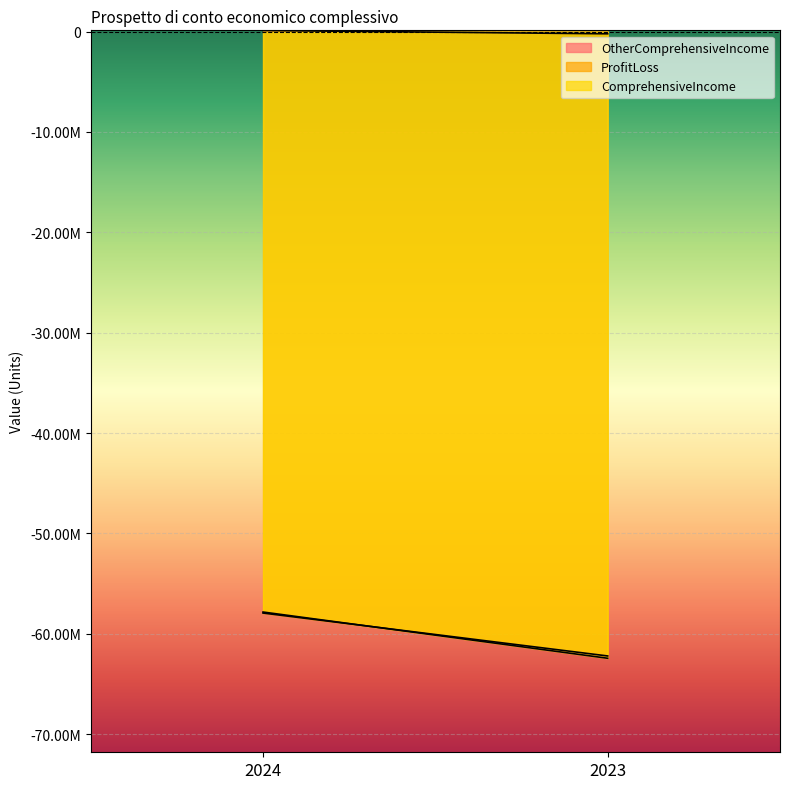

List the labels in order of ProfitLoss value, smallest first.

2023, 2024